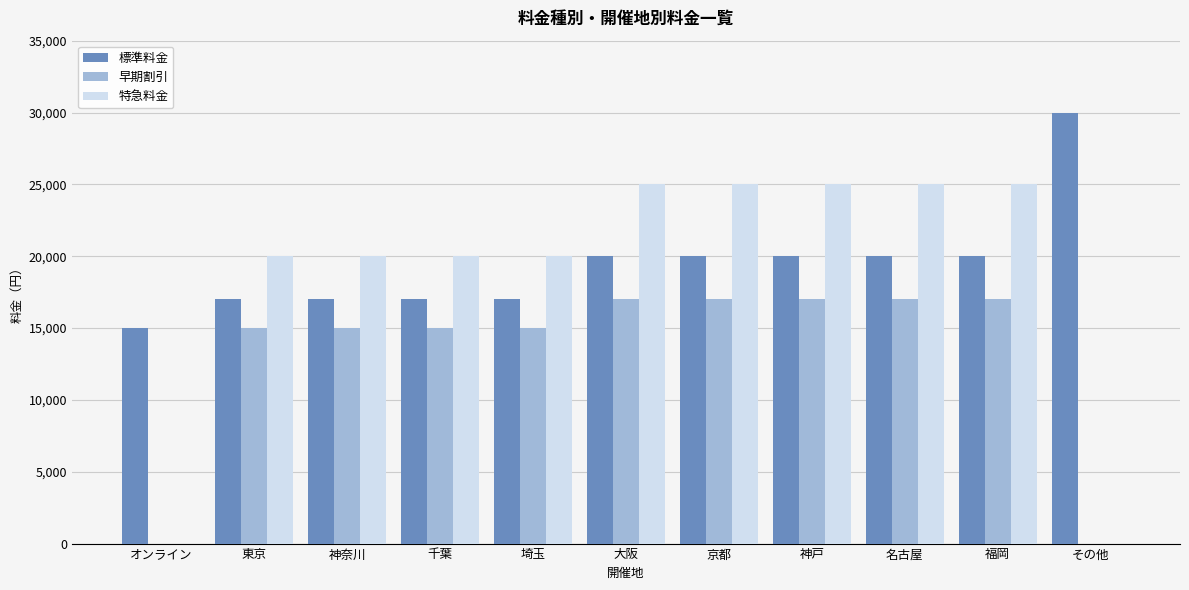

Which series changed the most between 大阪 and その他?

特急料金